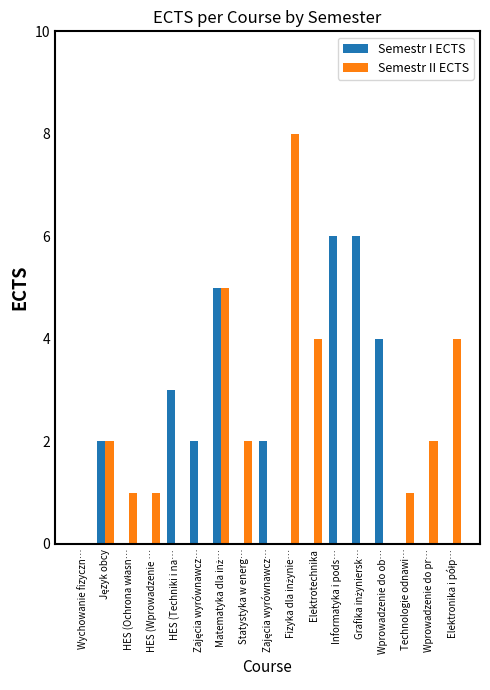

How many distinct data groups are displayed?

2